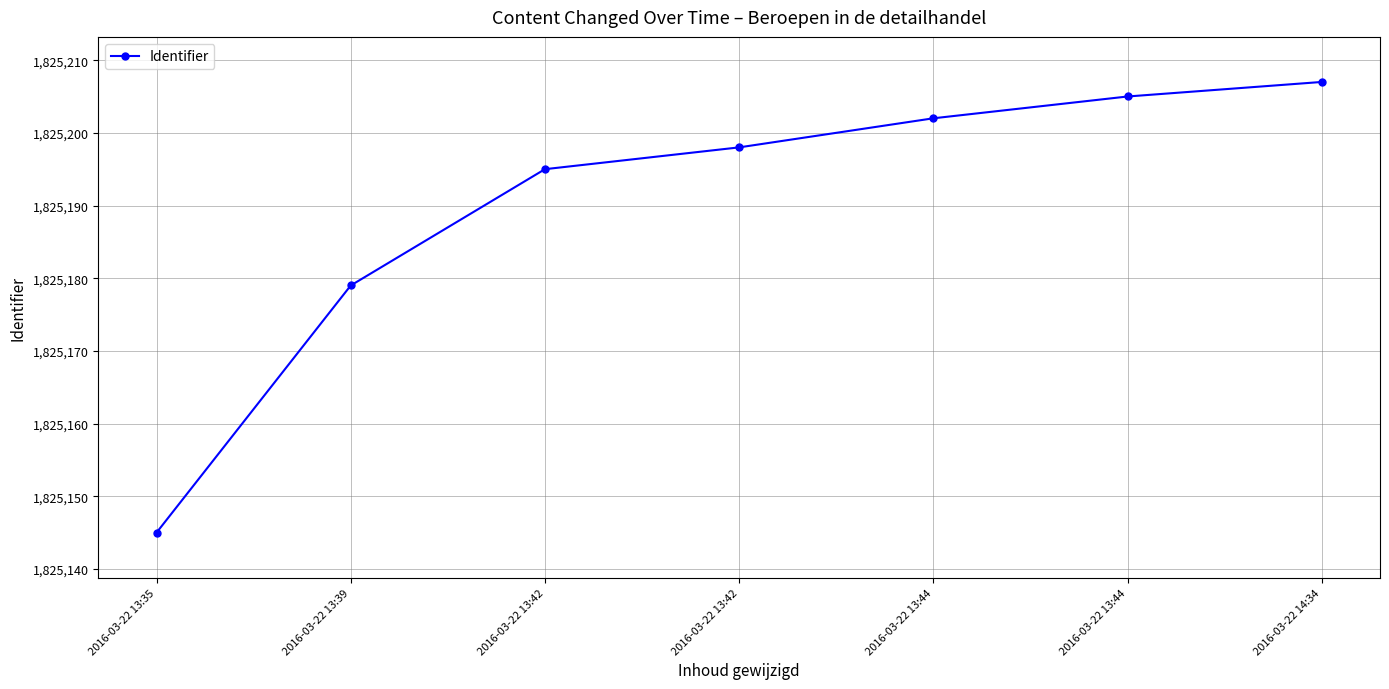

Count the number of data series in this chart.

1